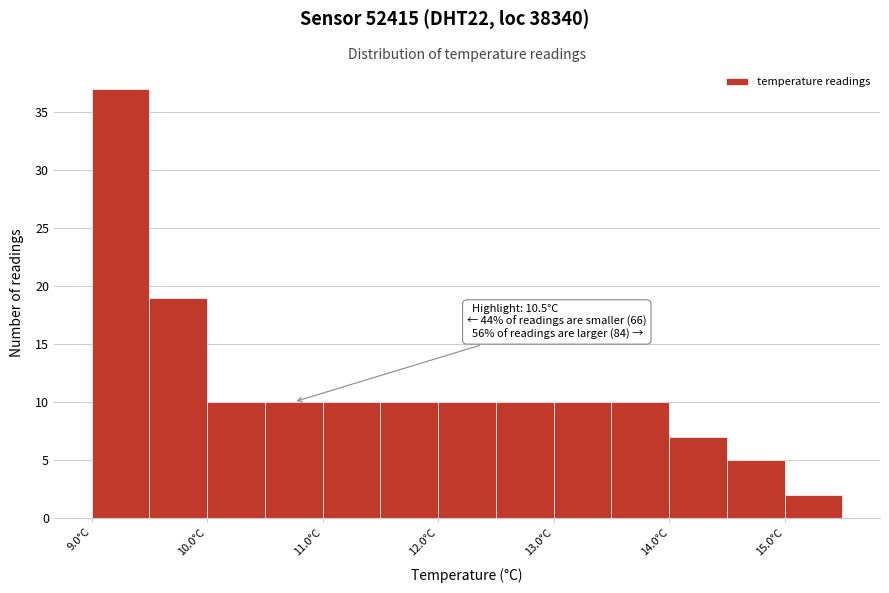

Which range on the x-axis has the tallest bar?

9.0 to 9.5